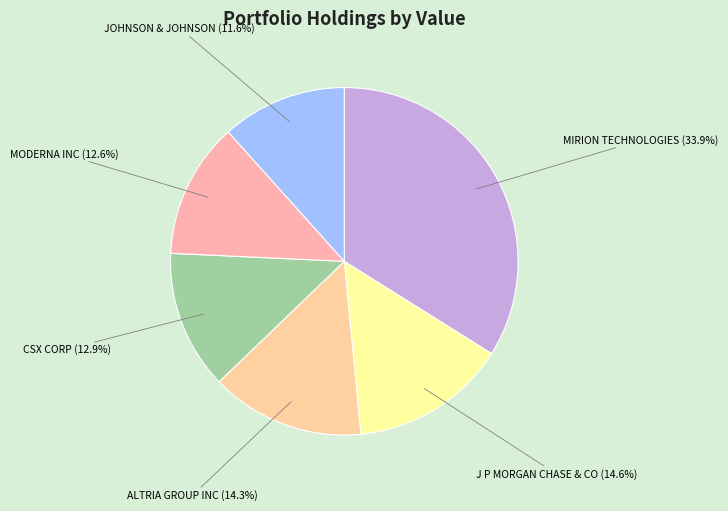

Does MODERNA INC account for over 50% of the chart?

No